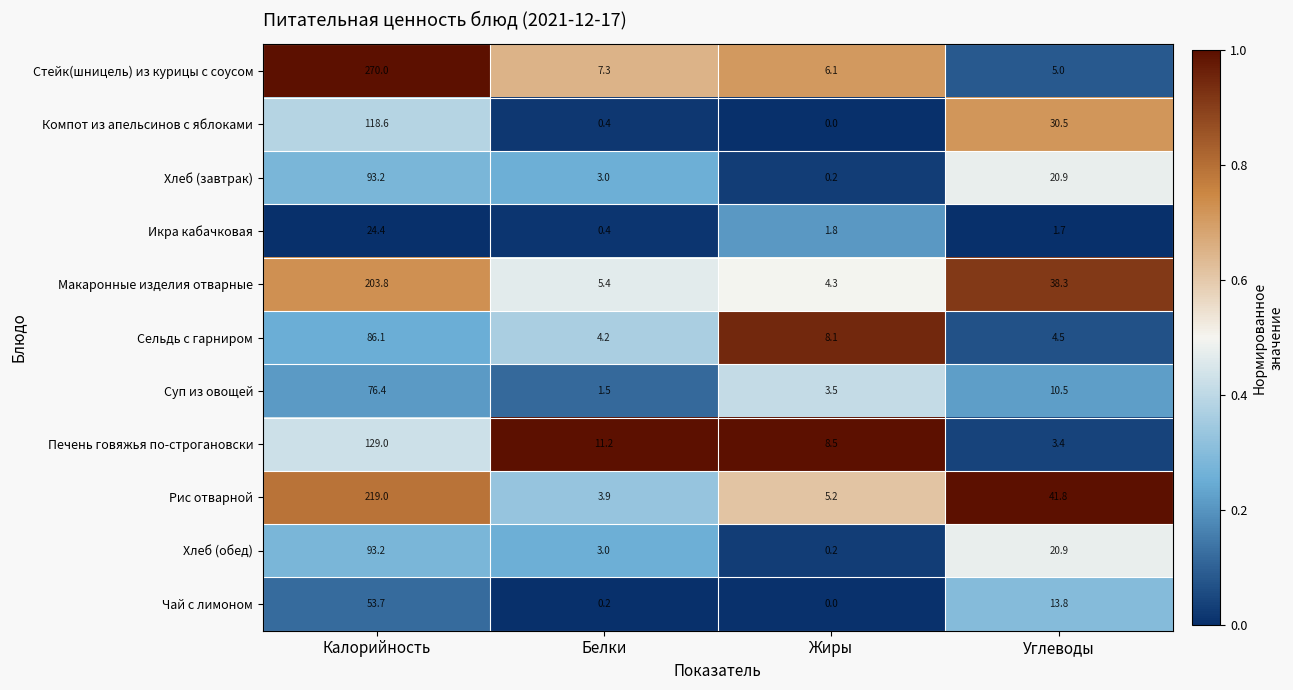

The Сельдь с гарниром series shows 13.4 at Жиры. True or false?

False